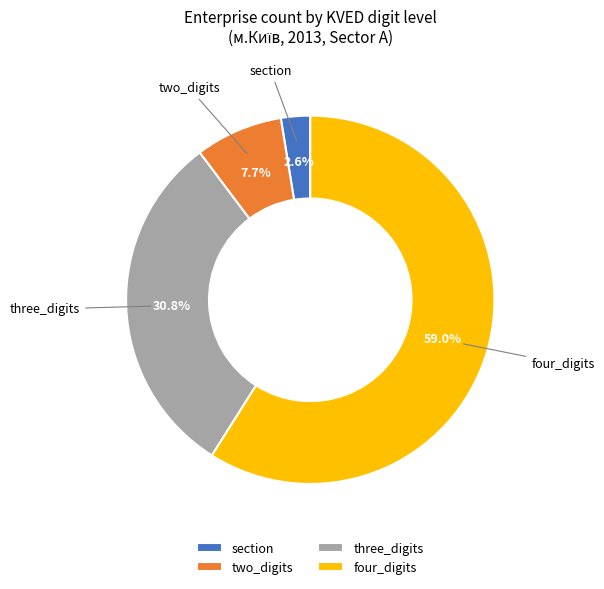

Is four_digits the majority of the pie?

Yes